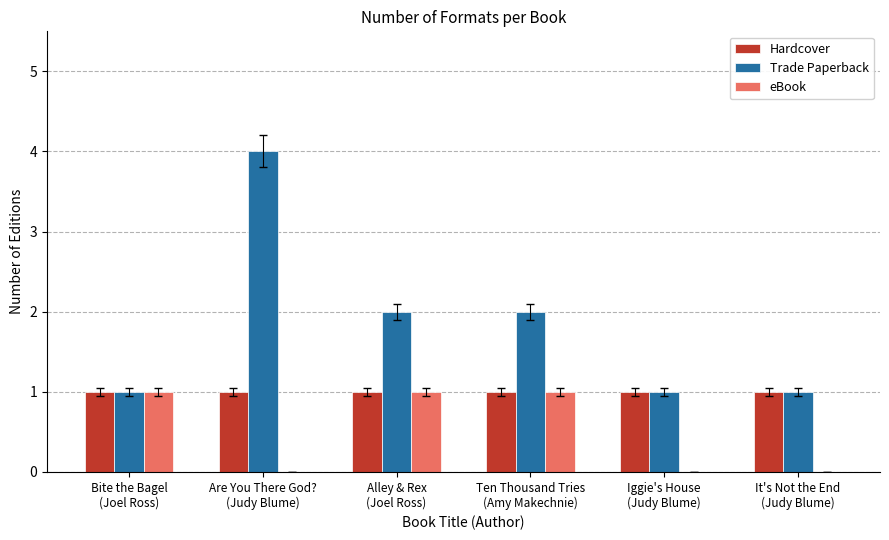

What is the maximum value shown in the chart?

4